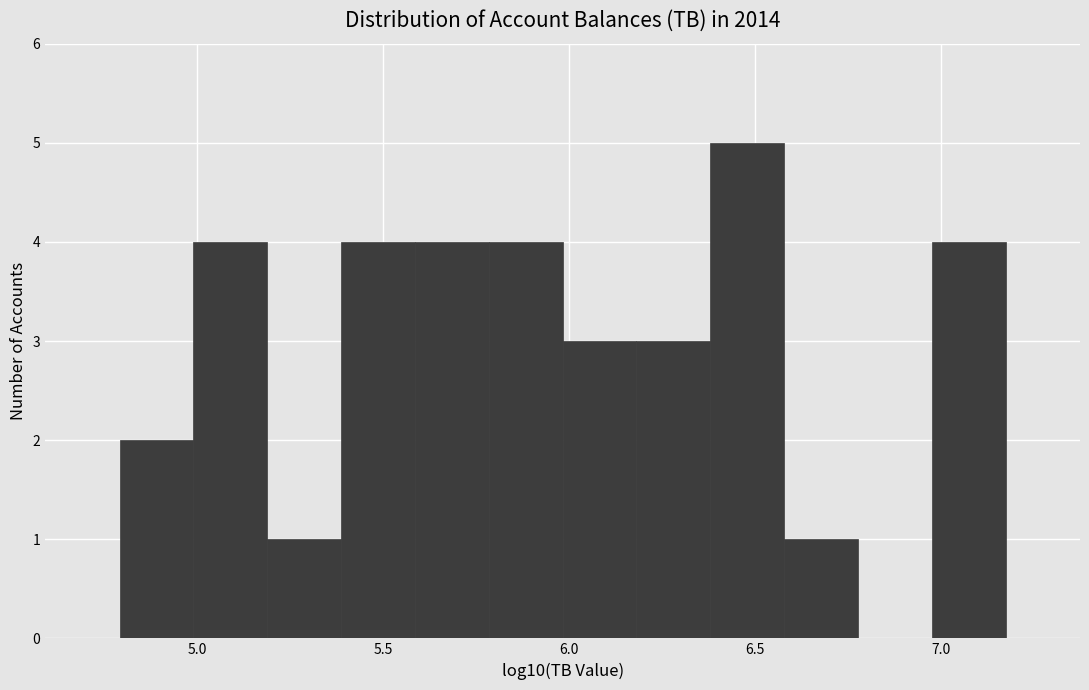

Read against the x-axis, roughly where is the centre of the tallest bar?

6.50